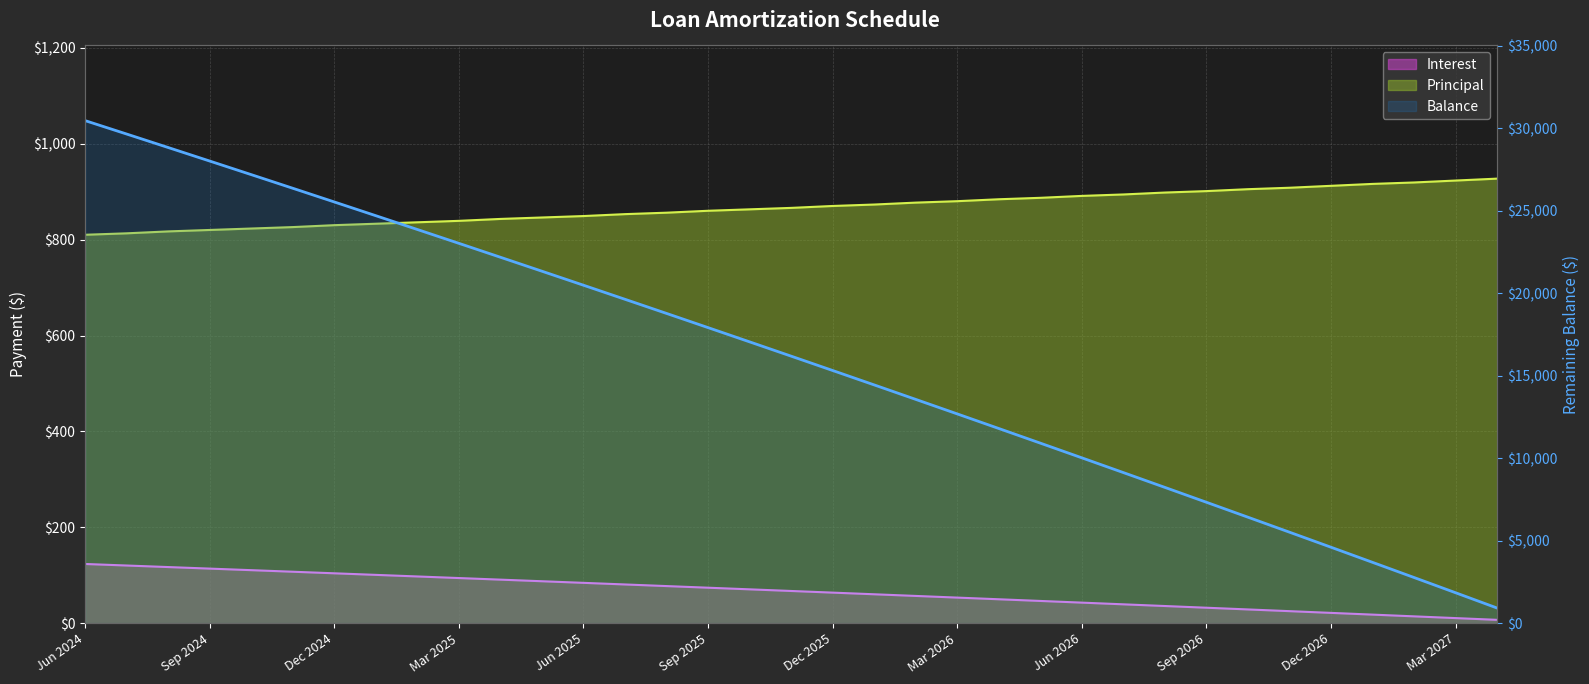

What is the difference between the maximum and minimum values in the Interest series?

116.5